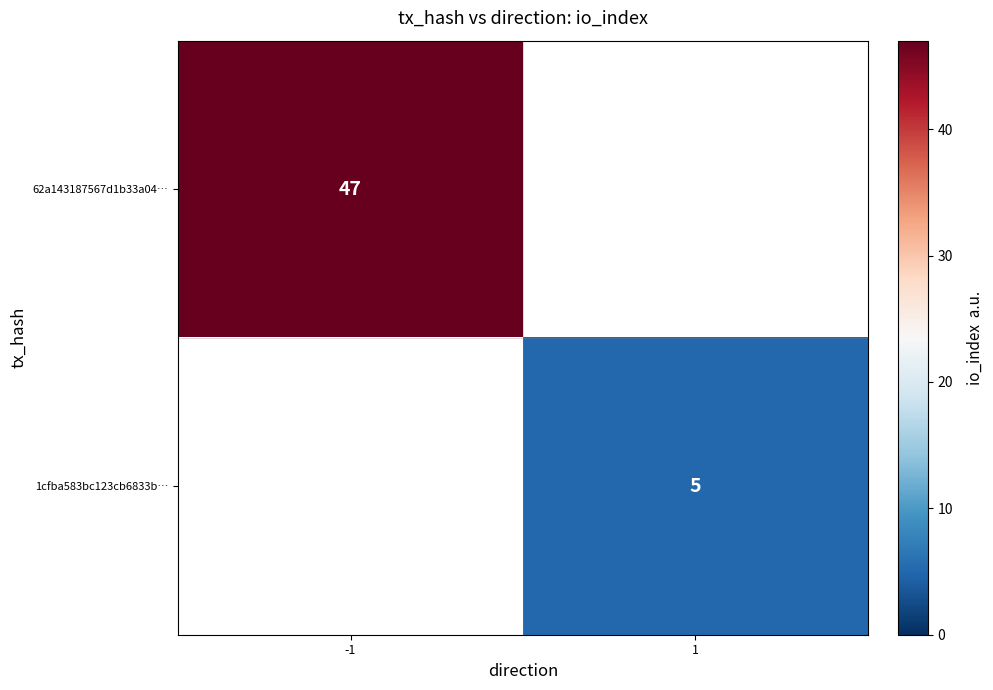

The 1cfba583bc123cb6833b… series shows 6.6 at 1. True or false?

False